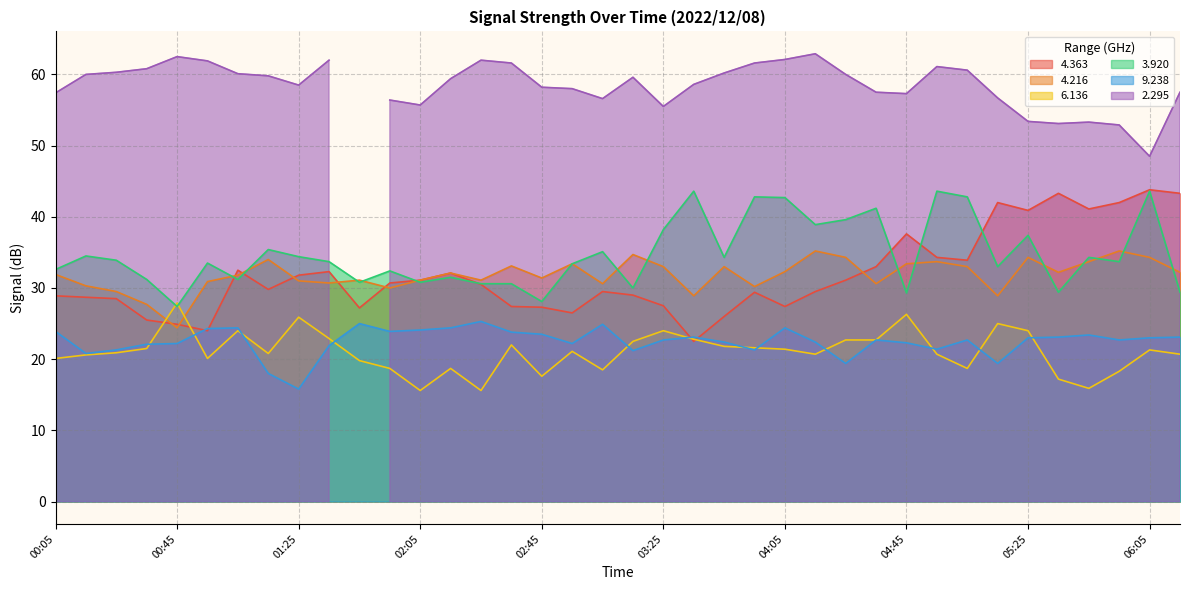

Between 02:05 and 02:55, which series saw the biggest shift?

6.136